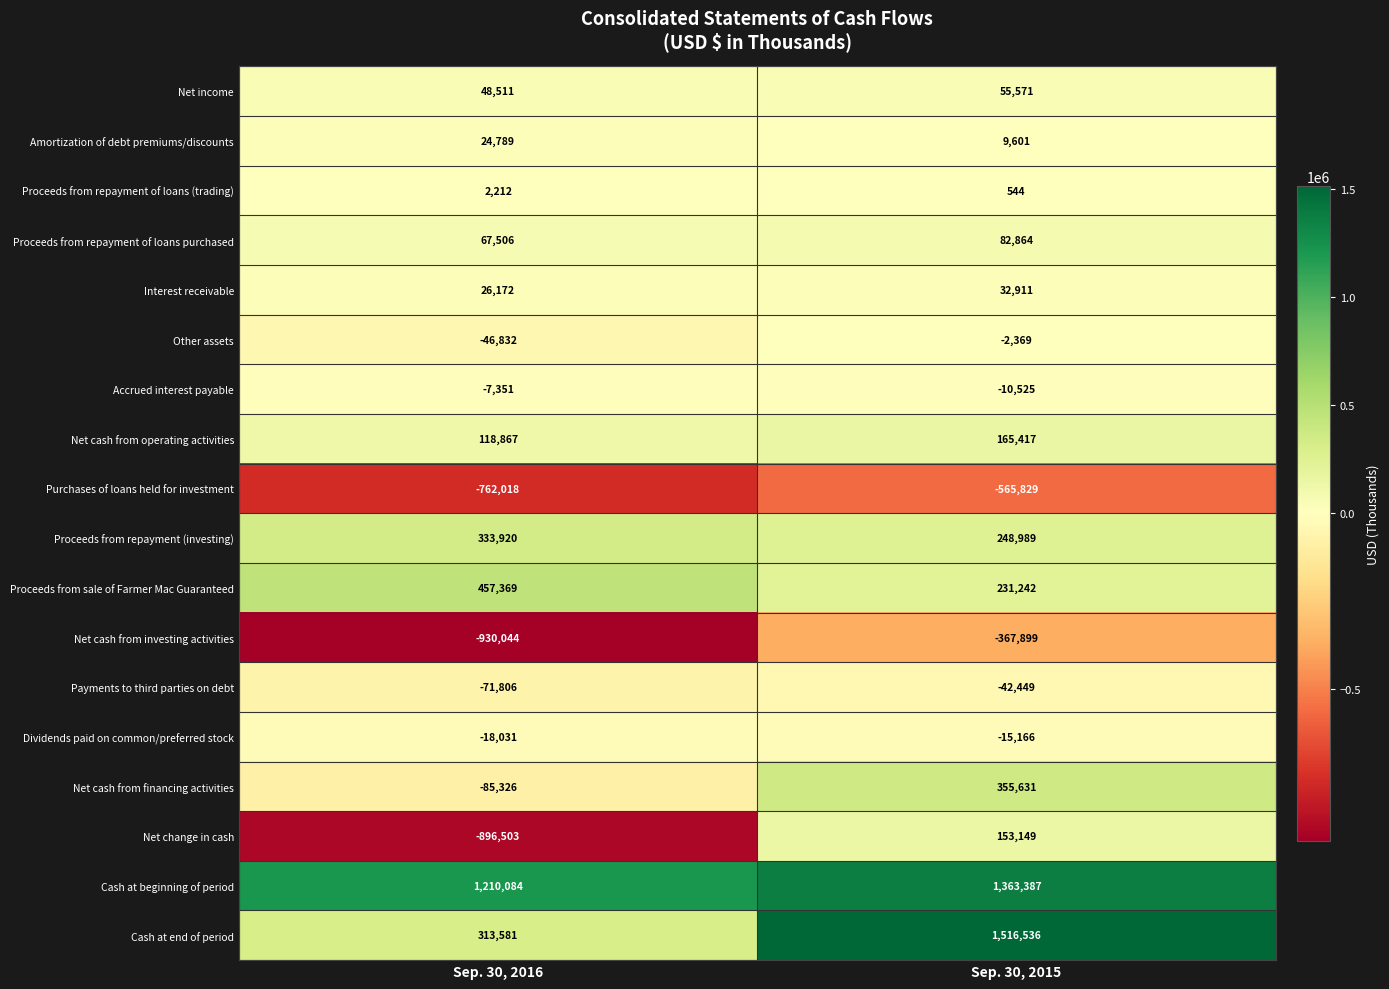

Count the number of categories in the chart.

2